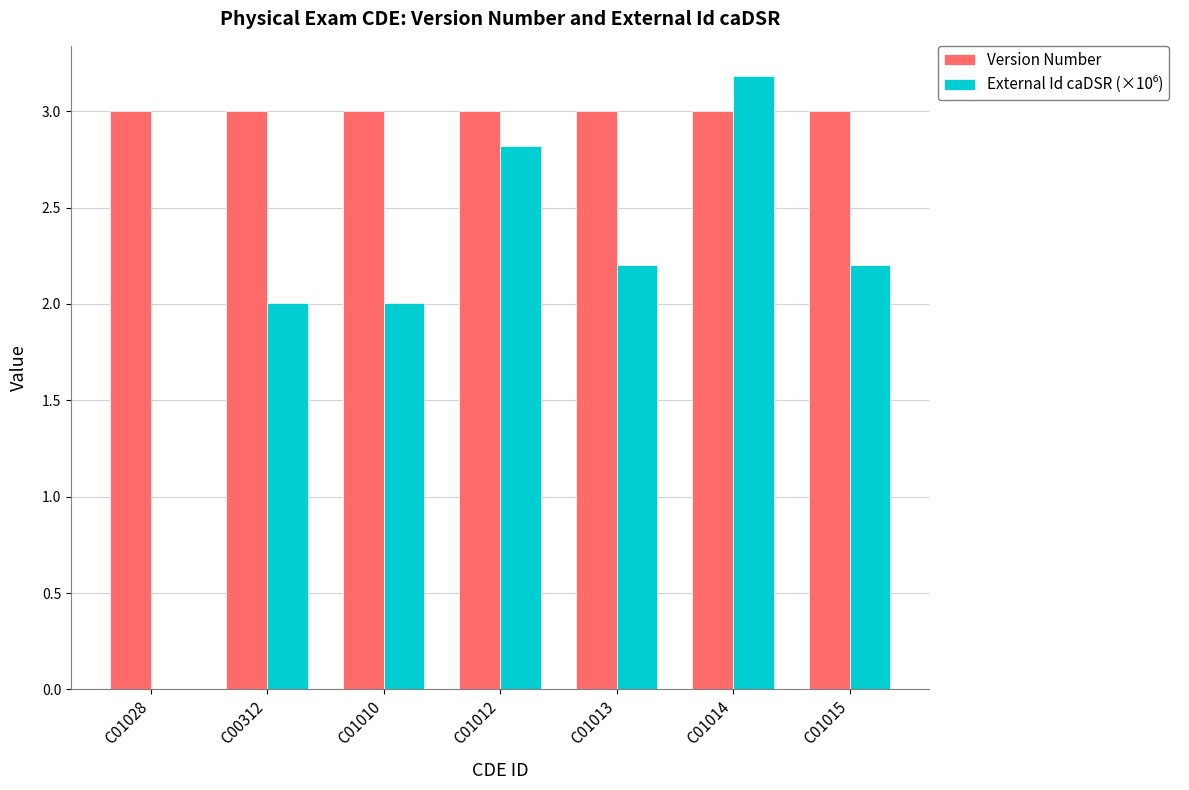

Read the Version Number value at C01014.

3.0